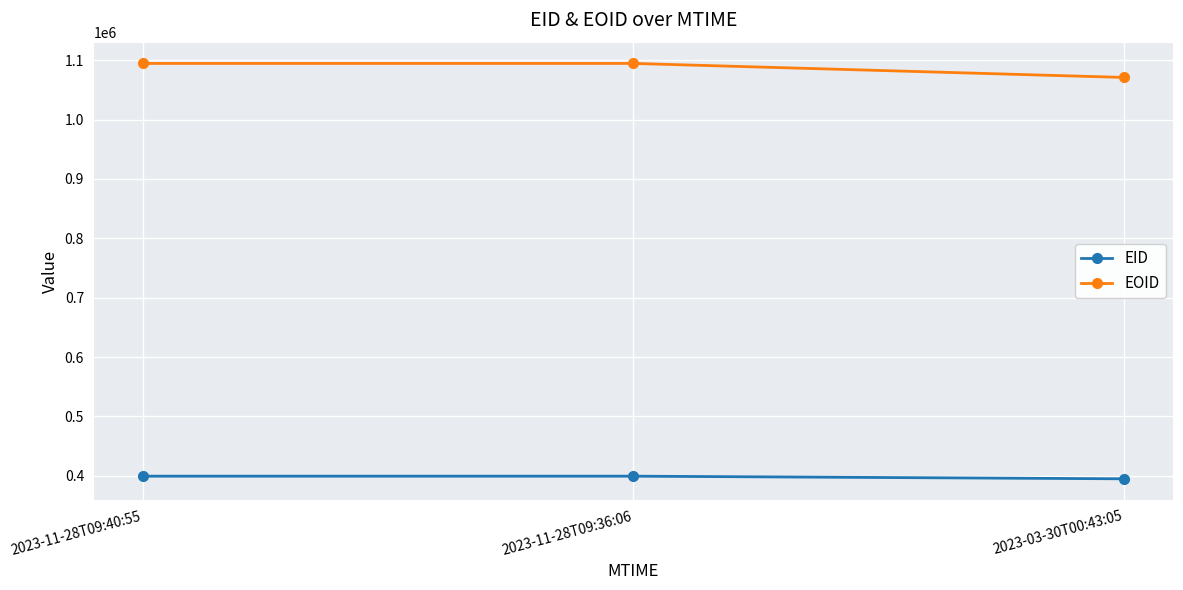

What is the minimum value shown in the chart?

394932